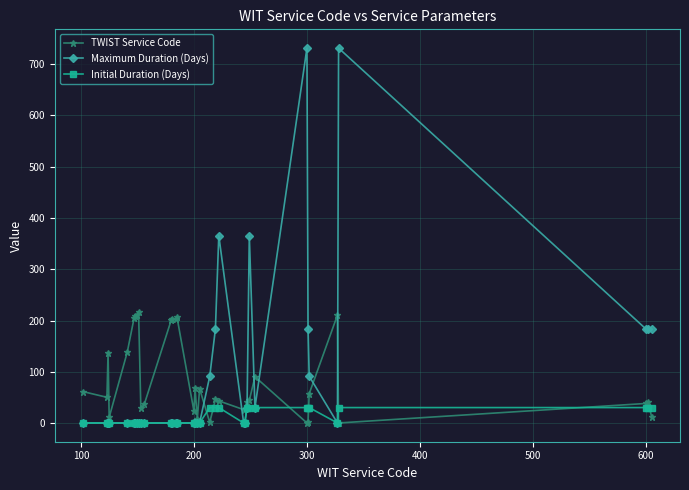

Rank the series by their maximum value, from lowest to highest.

Initial Duration (Days), TWIST Service Code, Maximum Duration (Days)